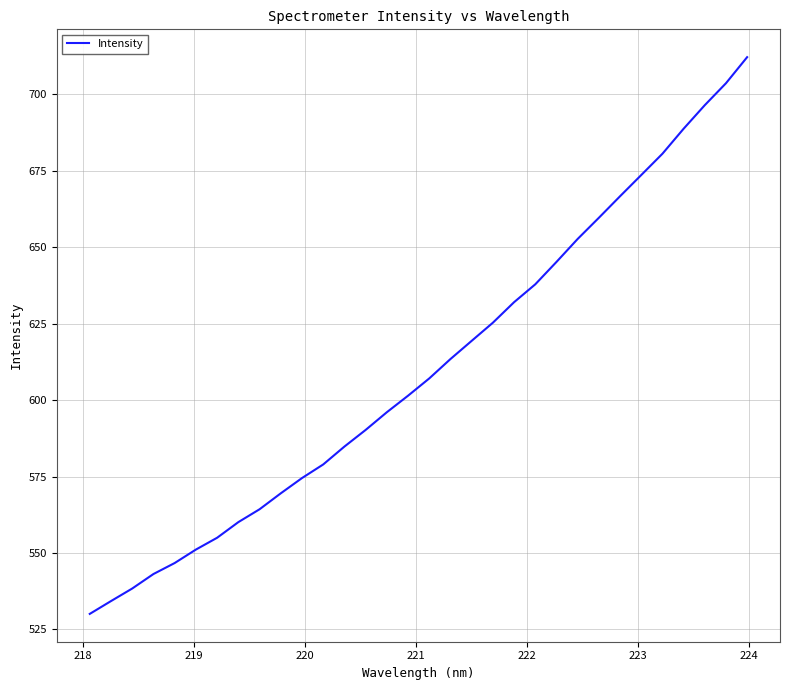

What is the smallest value displayed?

530.1